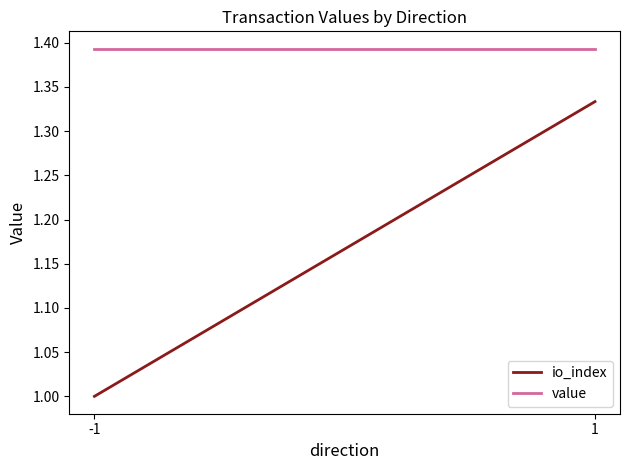

The value of value at -1 is 1.4. True or false?

True